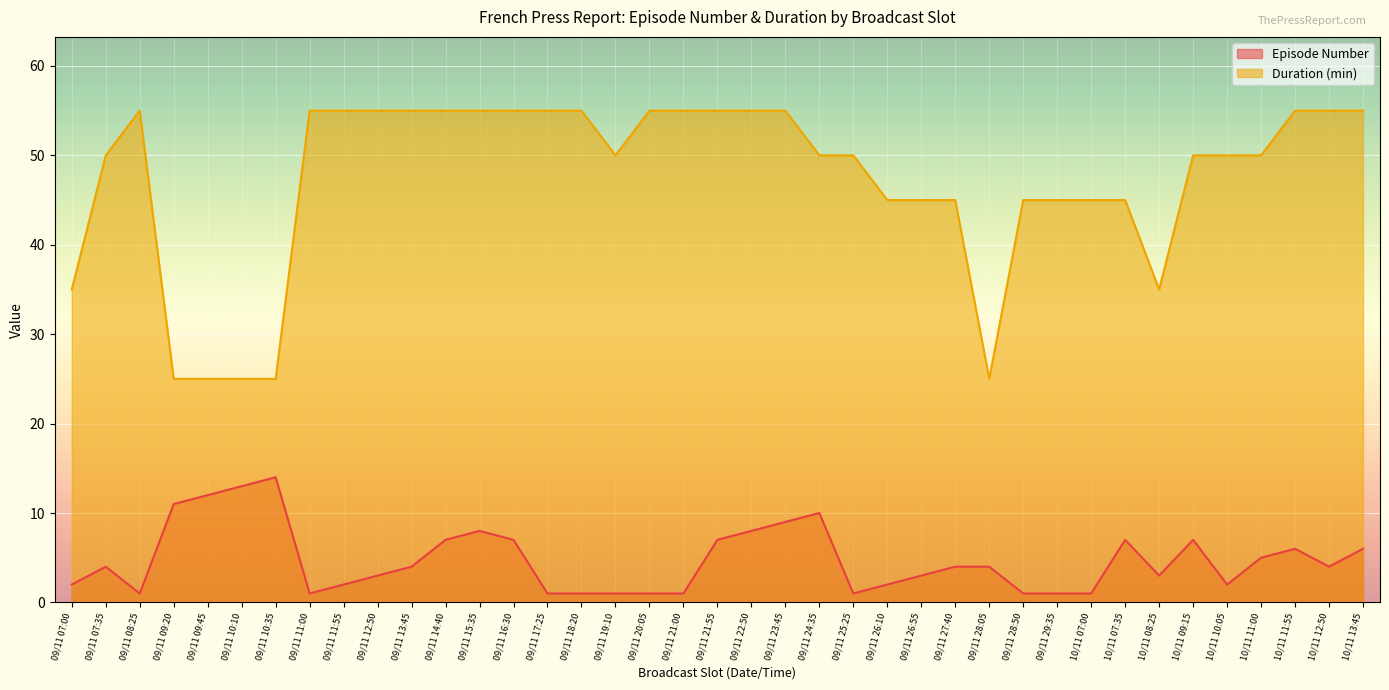

At which category is the sum across all series the highest?

09/11 23:45